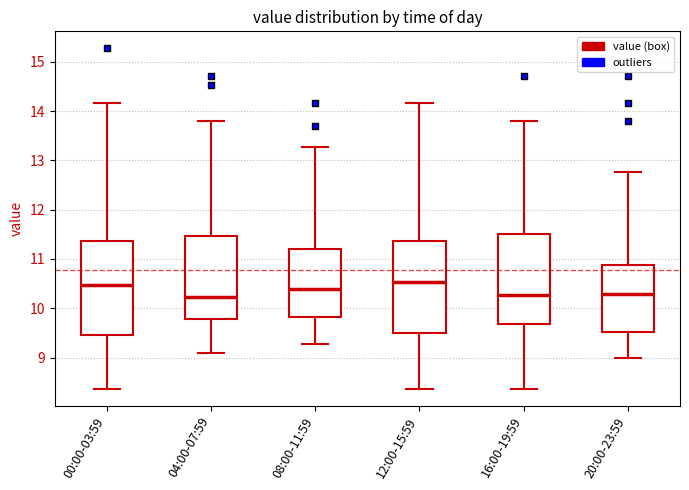

Reading left to right, read every box against the y-axis: the position of its median line, the range the box covers, and the ends of its whiskers. The values are not printed on the chart, so give them approximately, as read against the axis.

00:00-03:59: median 10.5, box 9.5 to 11.4, whiskers 8.4 to 14.2
04:00-07:59: median 10.2, box 9.8 to 11.5, whiskers 9.1 to 13.8
08:00-11:59: median 10.4, box 9.8 to 11.2, whiskers 9.3 to 13.3
12:00-15:59: median 10.5, box 9.5 to 11.4, whiskers 8.4 to 14.2
16:00-19:59: median 10.3, box 9.7 to 11.5, whiskers 8.4 to 13.8
20:00-23:59: median 10.3, box 9.5 to 10.9, whiskers 9.0 to 12.8